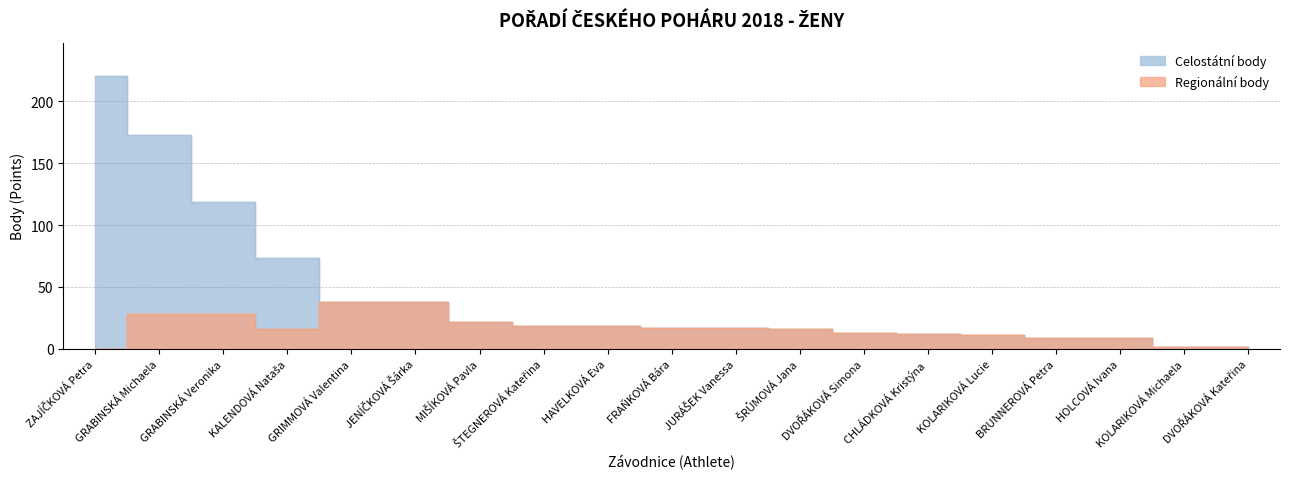

In Regionální body, how many points are lower than both neighbors (excluding endpoints)?

1